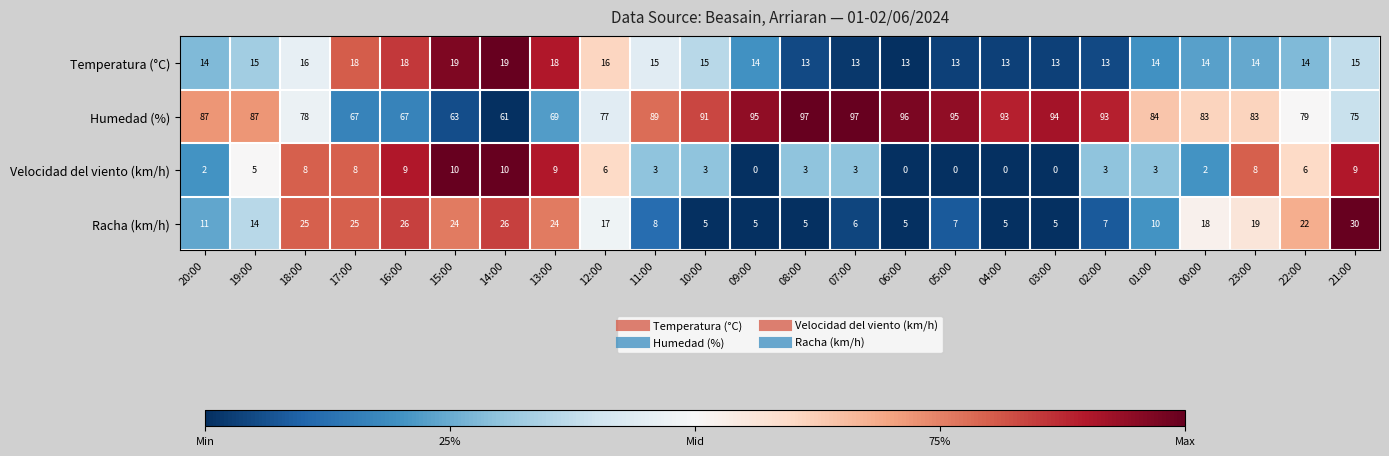

What value does the Racha (km/h) series have at 11:00?

8